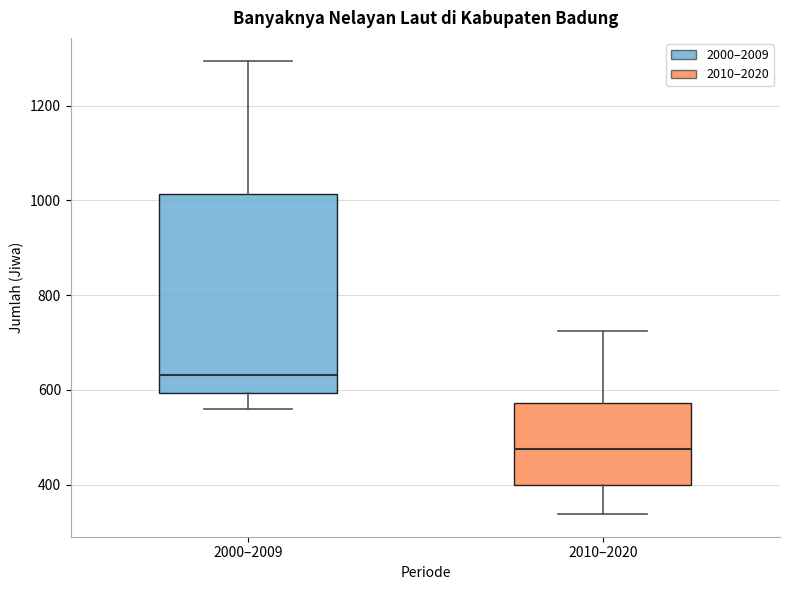

Which box's median line is the highest?

2000–2009